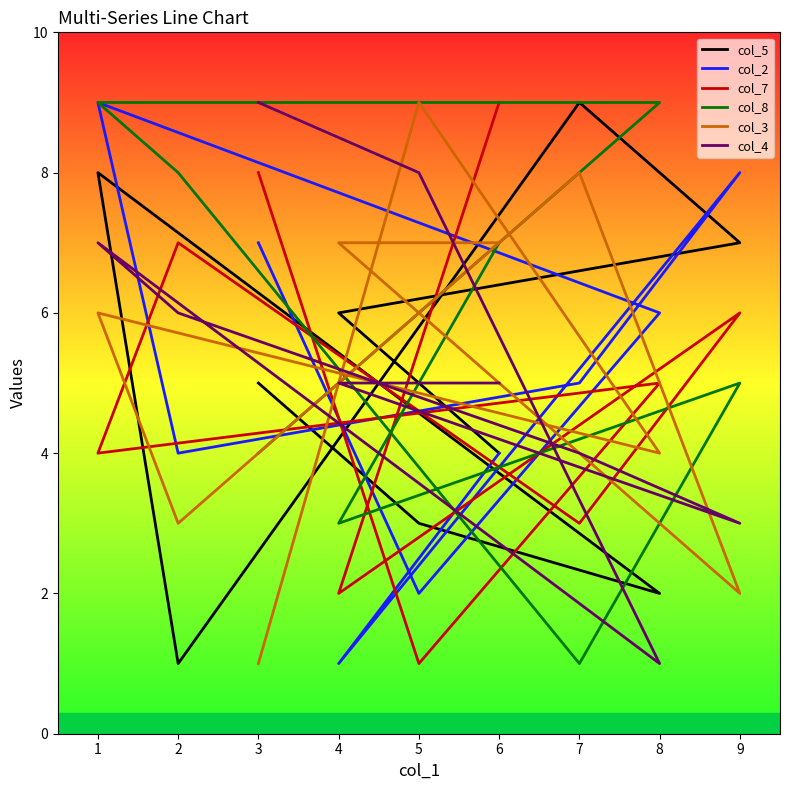

What is the difference between the col_5 values at 8 and 3?

3